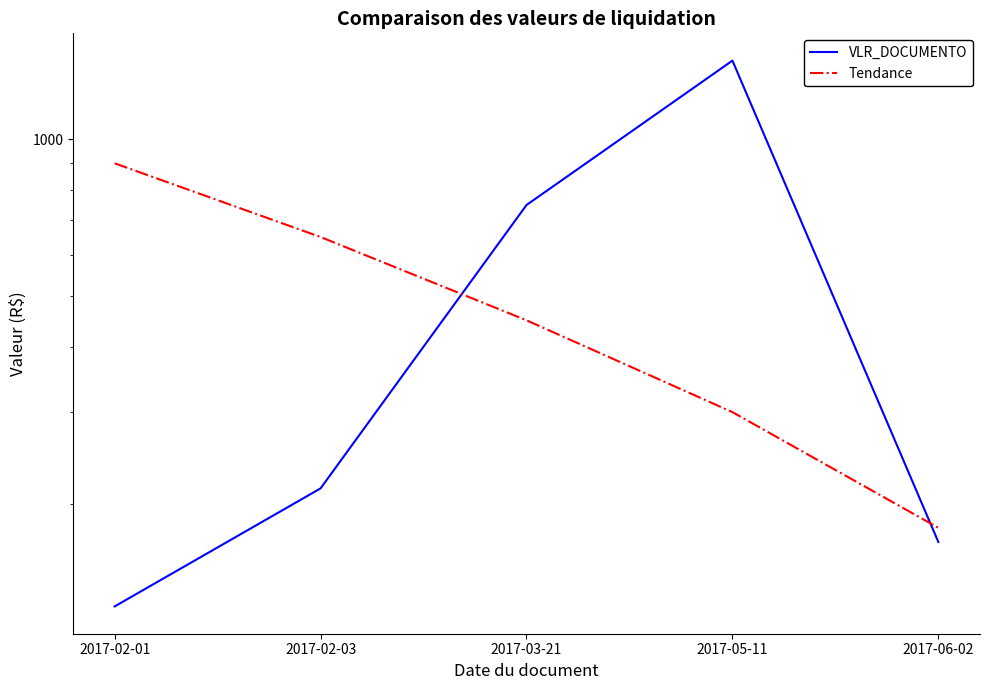

After their last crossing, which series has the higher values: VLR_DOCUMENTO or Tendance?

Tendance